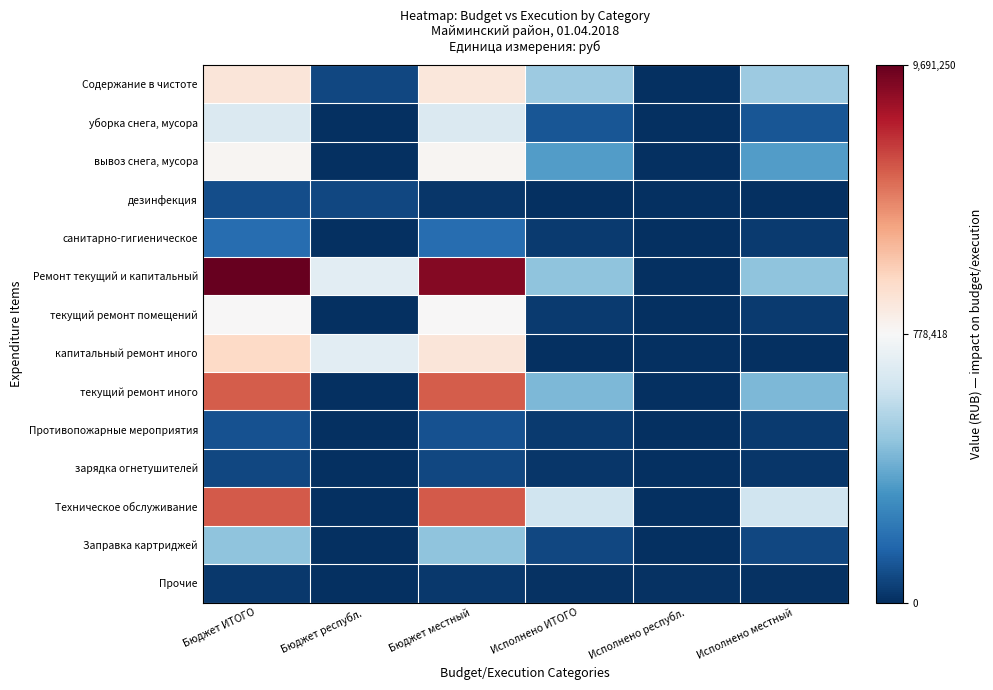

Reading left to right, list all the values displayed in this chart.

Содержание в чистоте: Бюджет ИТОГО=1884067.4	Бюджет республ.=69700.0	Бюджет местный=1814367.4	Исполнено ИТОГО=495515.2	Исполнено республ.=0.0	Исполнено местный=495515.2
уборка снега, мусора: Бюджет ИТОГО=667500.0	Бюджет республ.=0.0	Бюджет местный=667500.0	Исполнено ИТОГО=113502.6	Исполнено республ.=0.0	Исполнено местный=113502.6
вывоз снега, мусора: Бюджет ИТОГО=943883.4	Бюджет республ.=0.0	Бюджет местный=943883.4	Исполнено ИТОГО=345953.0	Исполнено республ.=0.0	Исполнено местный=345953.0
дезинфекция: Бюджет ИТОГО=89374.0	Бюджет республ.=69700.0	Бюджет местный=19674.0	Исполнено ИТОГО=1168.5	Исполнено республ.=0.0	Исполнено местный=1168.5
санитарно-гигиеническое: Бюджет ИТОГО=183310.0	Бюджет республ.=0.0	Бюджет местный=183310.0	Исполнено ИТОГО=34891.1	Исполнено республ.=0.0	Исполнено местный=34891.1
Ремонт текущий и капитальный: Бюджет ИТОГО=9691250.0	Бюджет республ.=698243.2	Бюджет местный=8993006.8	Исполнено ИТОГО=466440.6	Исполнено республ.=0.0	Исполнено местный=466440.6
текущий ремонт помещений: Бюджет ИТОГО=843000.0	Бюджет республ.=0.0	Бюджет местный=843000.0	Исполнено ИТОГО=35800.0	Исполнено республ.=0.0	Исполнено местный=35800.0
капитальный ремонт иного: Бюджет ИТОГО=2586526.5	Бюджет республ.=698243.2	Бюджет местный=1888283.2	Исполнено ИТОГО=0.0	Исполнено республ.=0.0	Исполнено местный=0.0
текущий ремонт иного: Бюджет ИТОГО=6196573.5	Бюджет республ.=0.0	Бюджет местный=6196573.5	Исполнено ИТОГО=430640.6	Исполнено республ.=0.0	Исполнено местный=430640.6
Противопожарные мероприятия: Бюджет ИТОГО=100700.0	Бюджет республ.=0.0	Бюджет местный=100700.0	Исполнено ИТОГО=34550.0	Исполнено республ.=0.0	Исполнено местный=34550.0
зарядка огнетушителей: Бюджет ИТОГО=70000.0	Бюджет республ.=0.0	Бюджет местный=70000.0	Исполнено ИТОГО=19150.0	Исполнено республ.=0.0	Исполнено местный=19150.0
Техническое обслуживание: Бюджет ИТОГО=6263413.3	Бюджет республ.=0.0	Бюджет местный=6263413.3	Исполнено ИТОГО=622572.8	Исполнено республ.=0.0	Исполнено местный=622572.8
Заправка картриджей: Бюджет ИТОГО=466000.0	Бюджет республ.=0.0	Бюджет местный=466000.0	Исполнено ИТОГО=71490.0	Исполнено республ.=0.0	Исполнено местный=71490.0
Прочие: Бюджет ИТОГО=26386.0	Бюджет республ.=0.0	Бюджет местный=26386.0	Исполнено ИТОГО=6596.5	Исполнено республ.=6596.5	Исполнено местный=6596.5